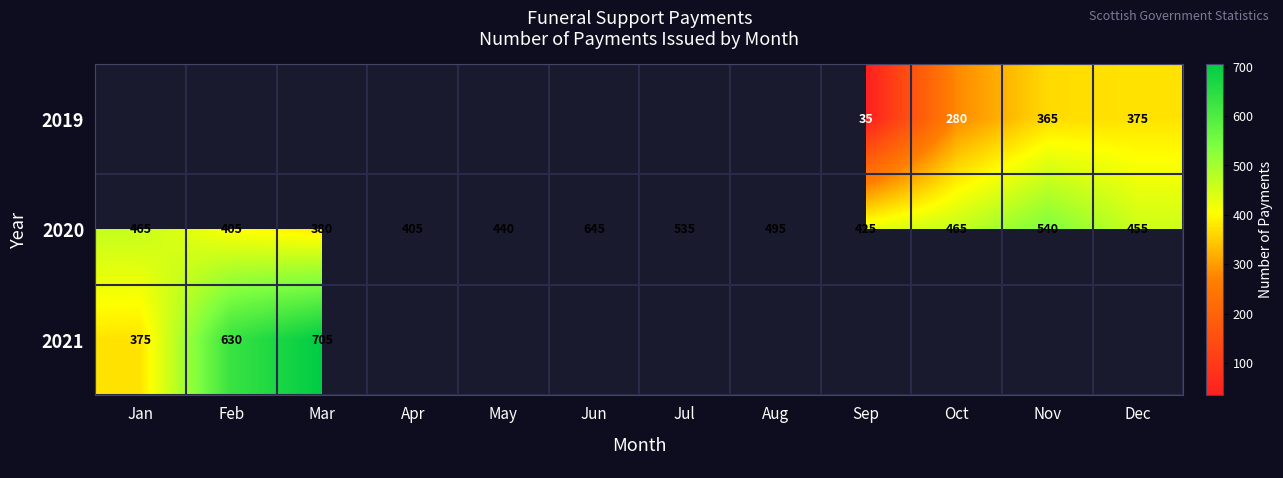

What is the difference between the highest and lowest values at Sep?

390.0